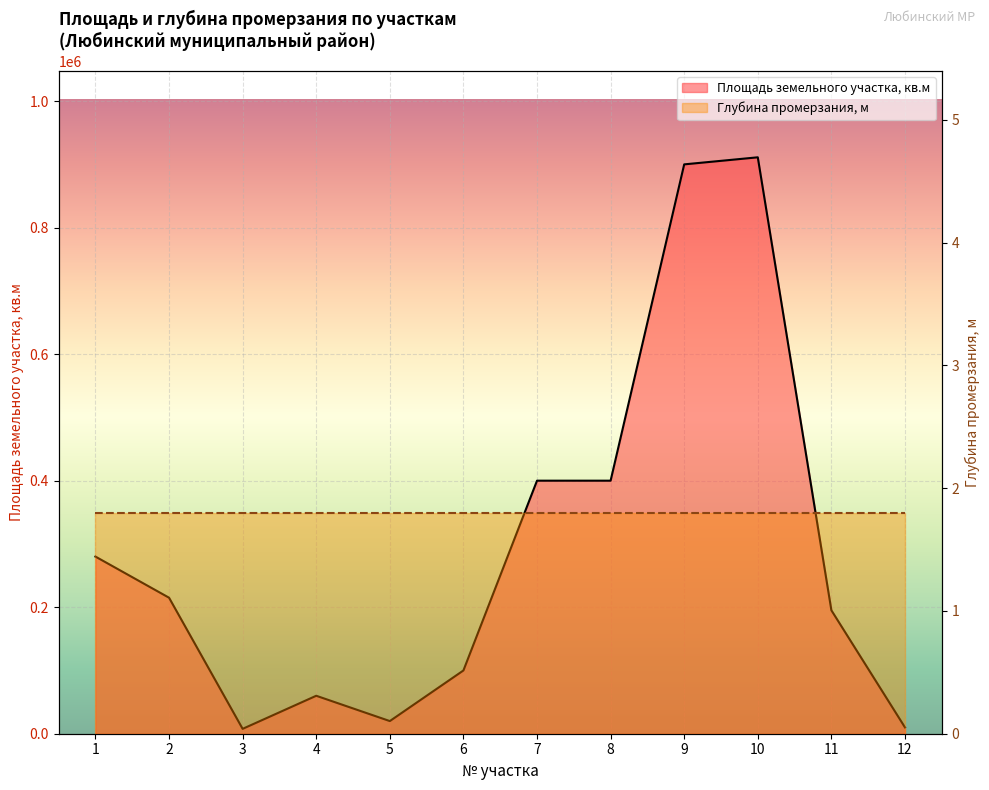

Rank the categories by value from highest to lowest.

10, 9, 7, 8, 1, 2, 11, 6, 4, 5, 12, 3